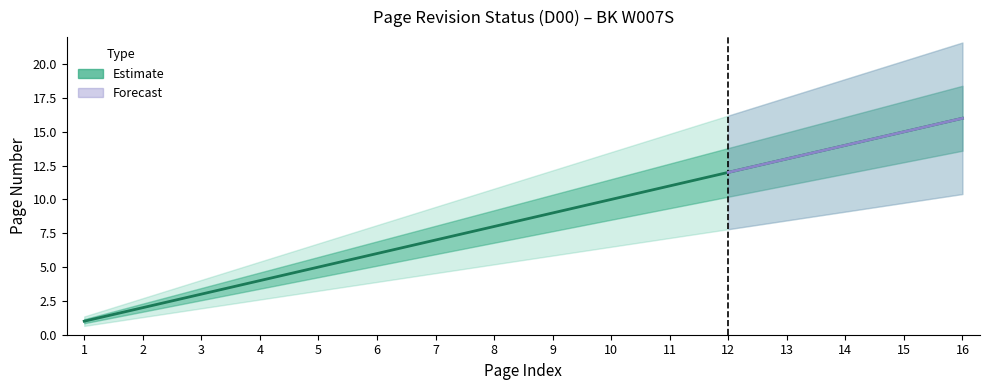

What is the greatest value displayed?

16